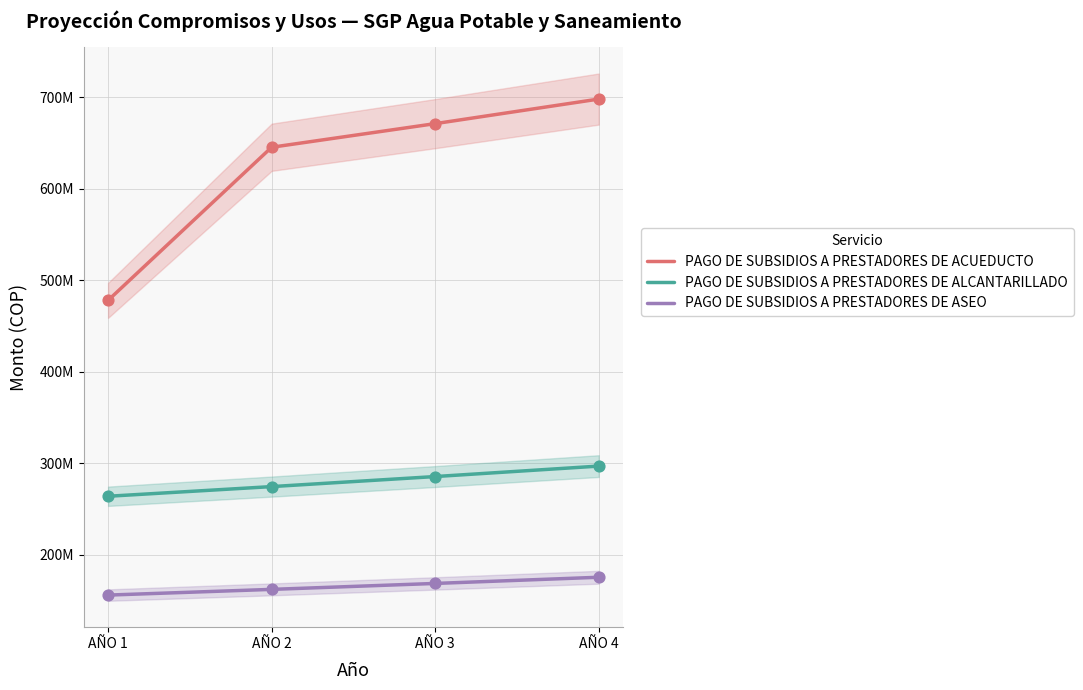

Which series contains the lowest Y value?

PAGO DE SUBSIDIOS A PRESTADORES DE ASEO